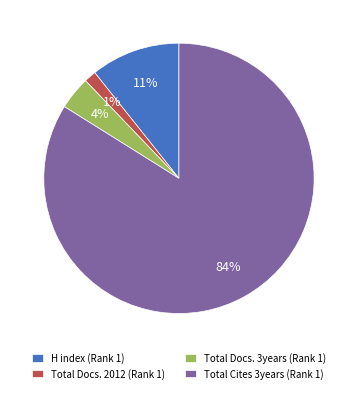

To the nearest percent, what is the average slice percentage?

25%